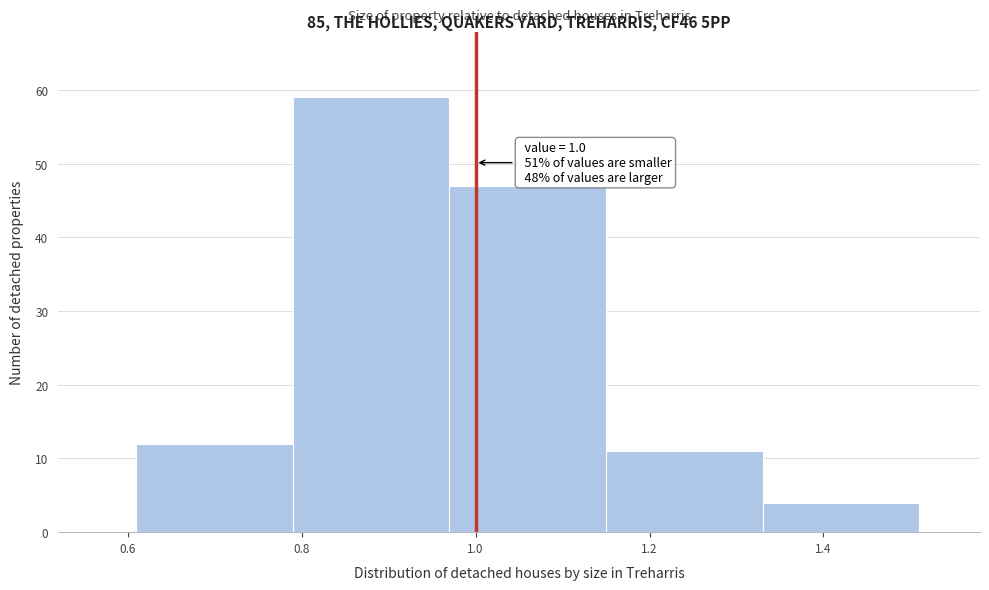

Which range on the x-axis has the tallest bar?

0.79 to 0.97